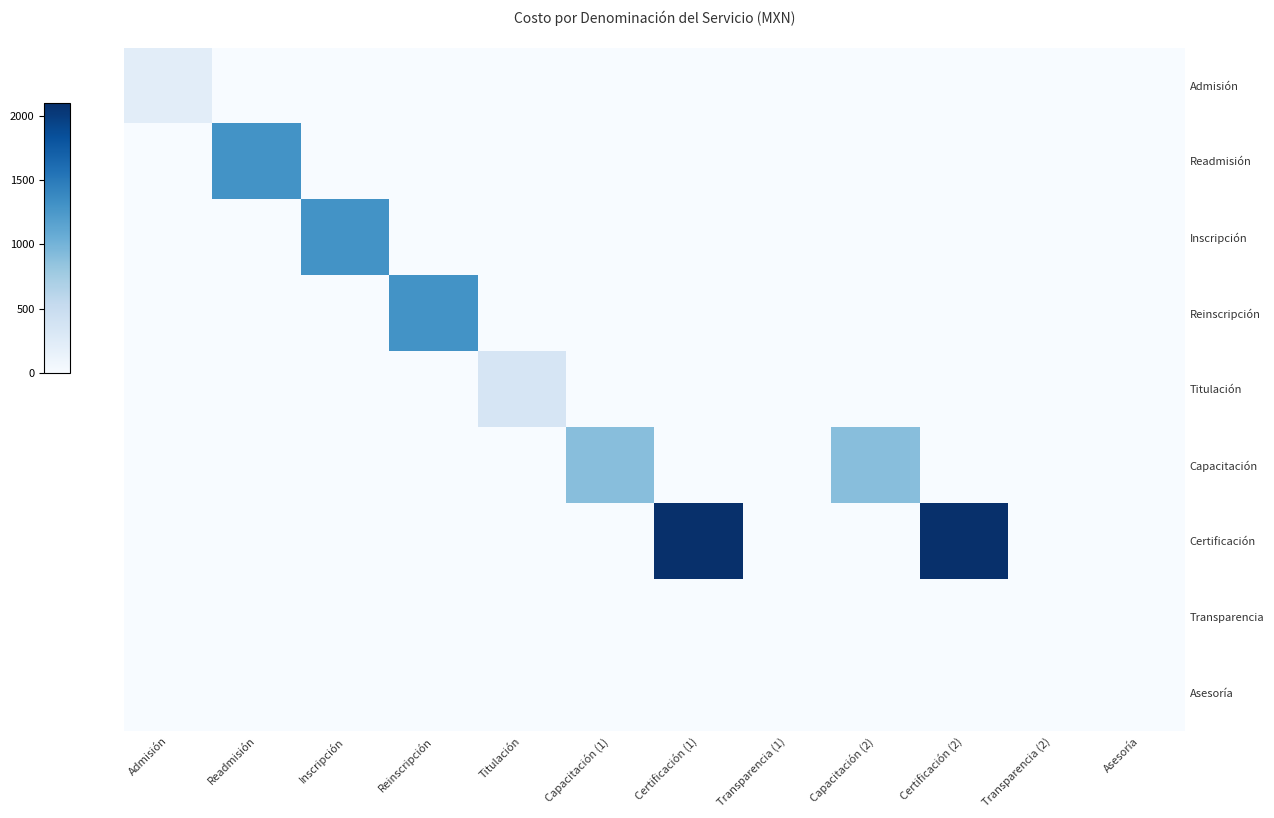

At how many categories does at least one series exceed 346?

8